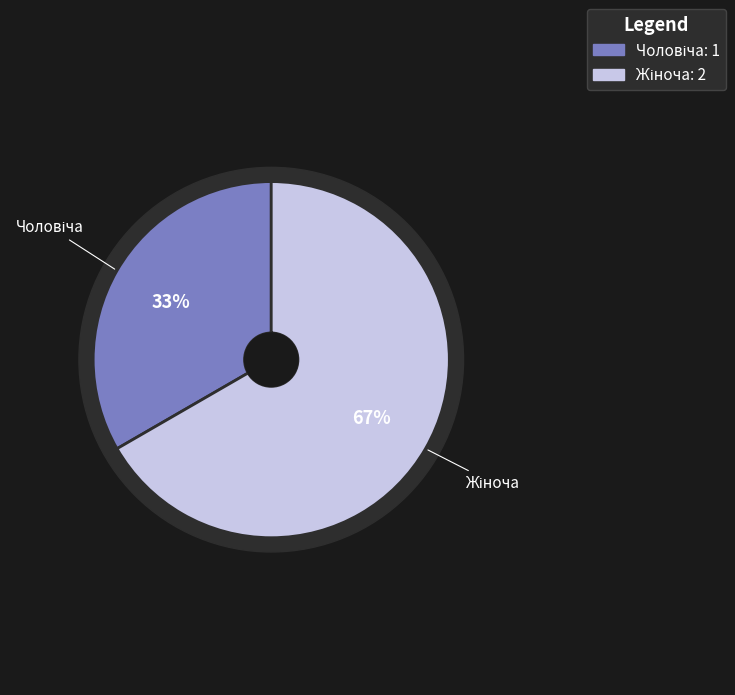

Which category has the smallest portion of the pie?

Чоловіча